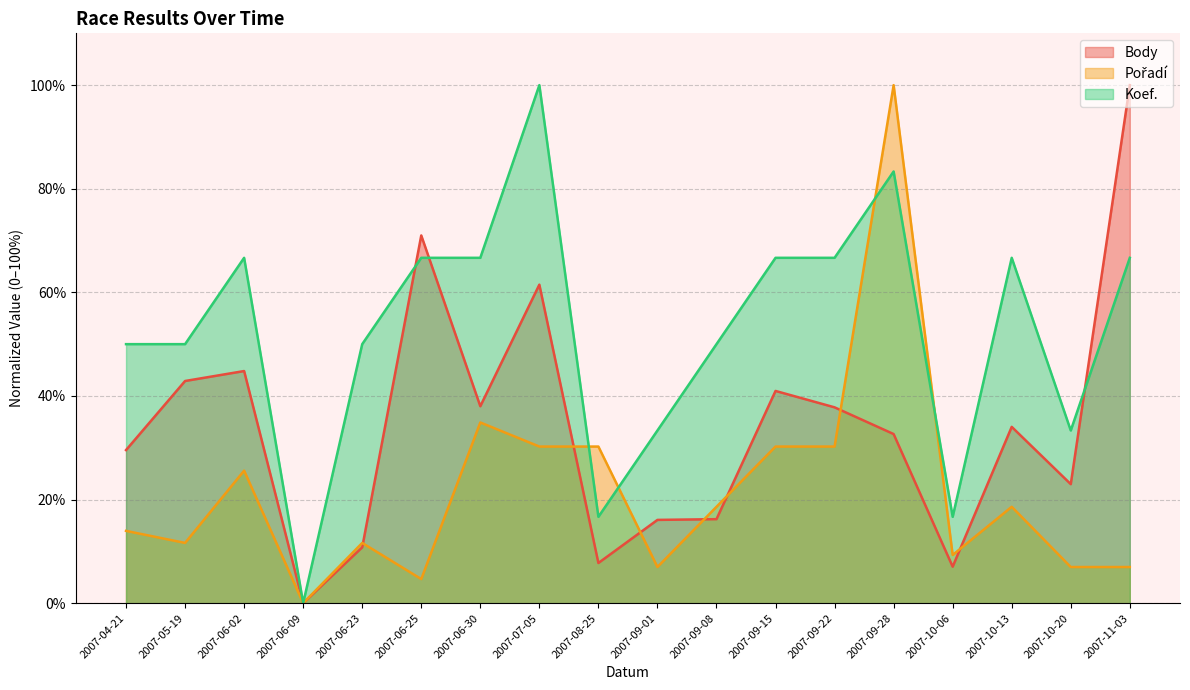

Reading left to right, transcribe all the data shown in this chart.

Body: 2007-04-21=29.6	2007-05-19=42.9	2007-06-02=44.8	2007-06-09=0.0	2007-06-23=10.8	2007-06-25=71.0	2007-06-30=38.0	2007-07-05=61.5	2007-08-25=7.8	2007-09-01=16.1	2007-09-08=16.2	2007-09-15=41.0	2007-09-22=37.8	2007-09-28=32.6	2007-10-06=7.0	2007-10-13=34.0	2007-10-20=23.0	2007-11-03=100.0
Pořadí: 2007-04-21=14.0	2007-05-19=11.6	2007-06-02=25.6	2007-06-09=0.0	2007-06-23=11.6	2007-06-25=4.7	2007-06-30=34.9	2007-07-05=30.2	2007-08-25=30.2	2007-09-01=7.0	2007-09-08=18.6	2007-09-15=30.2	2007-09-22=30.2	2007-09-28=100.0	2007-10-06=9.3	2007-10-13=18.6	2007-10-20=7.0	2007-11-03=7.0
Koef.: 2007-04-21=50.0	2007-05-19=50.0	2007-06-02=66.7	2007-06-09=0.0	2007-06-23=50.0	2007-06-25=66.7	2007-06-30=66.7	2007-07-05=100.0	2007-08-25=16.7	2007-09-01=33.3	2007-09-08=50.0	2007-09-15=66.7	2007-09-22=66.7	2007-09-28=83.3	2007-10-06=16.7	2007-10-13=66.7	2007-10-20=33.3	2007-11-03=66.7